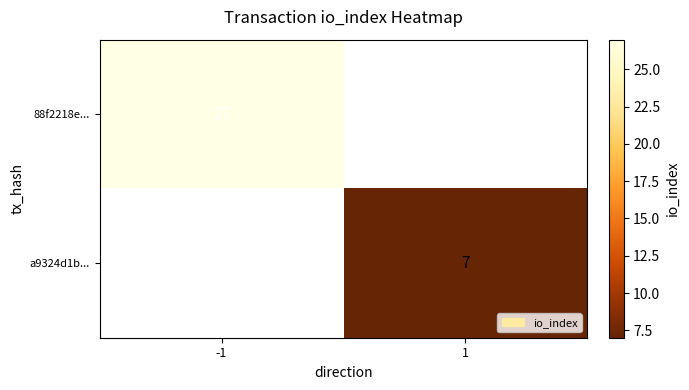

What is the greatest value displayed?

27.0